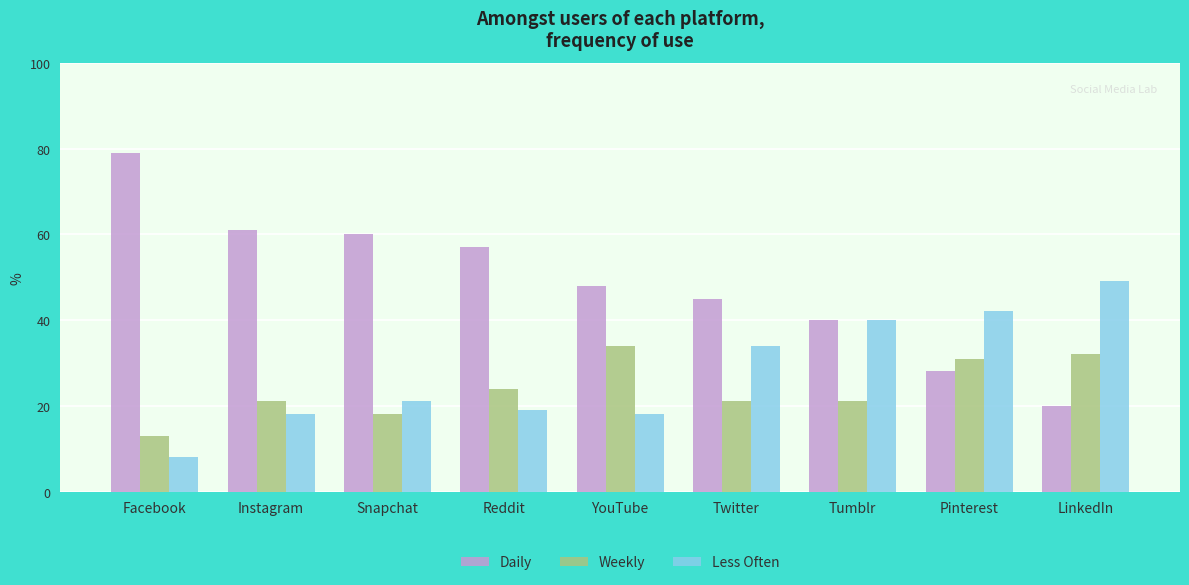

What is the greatest value displayed?

79